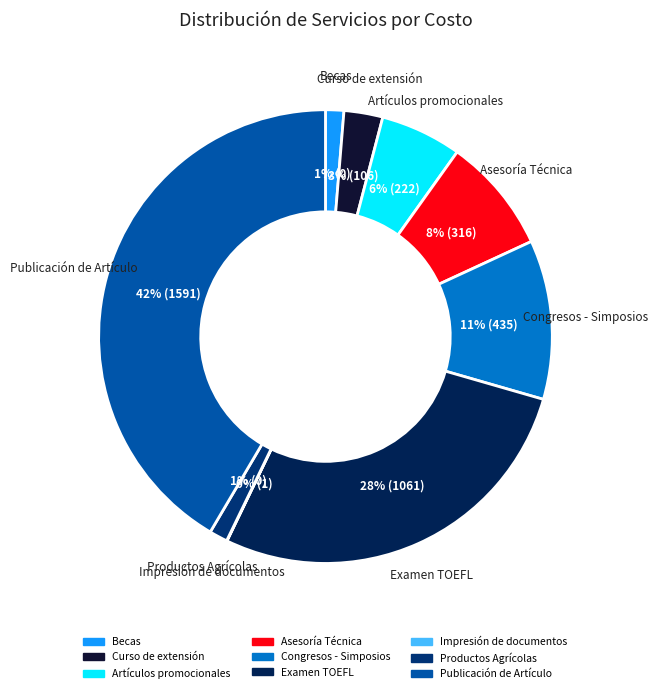

Is Asesoría Técnica the majority of the pie?

No